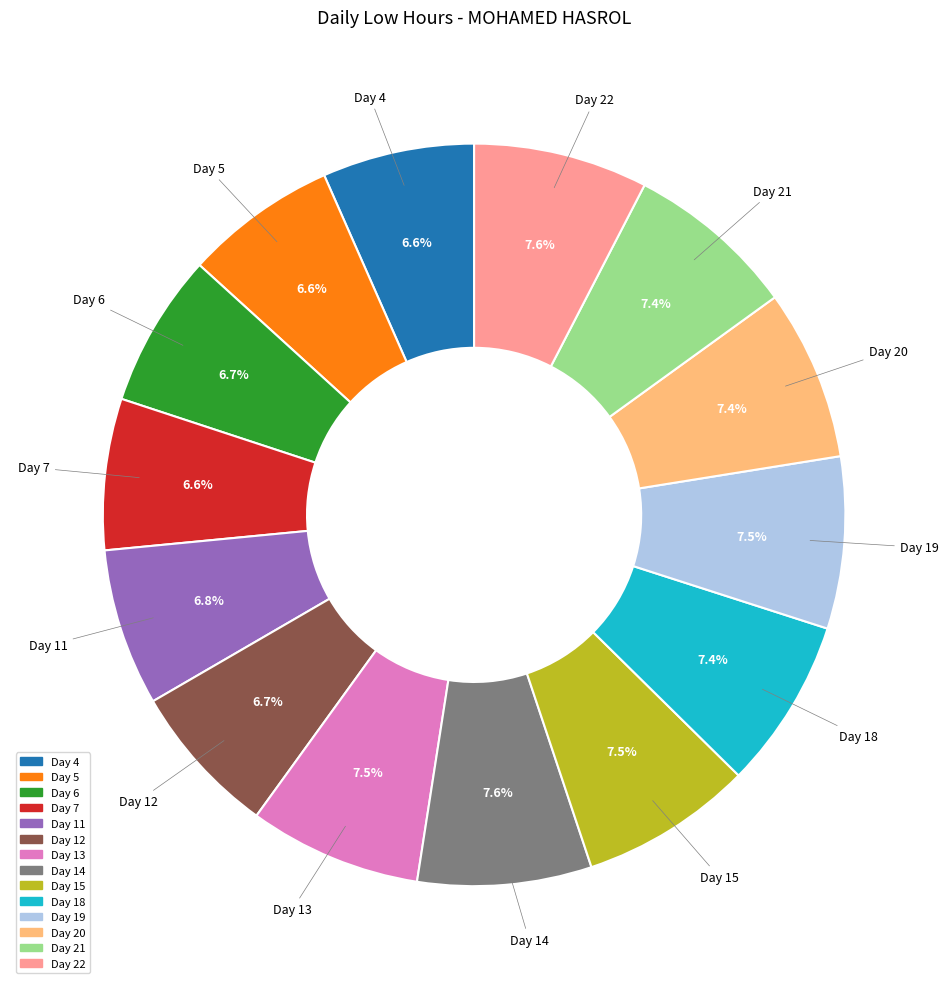

What is the ratio of the value at Day 18 to the value at Day 4?

1.1